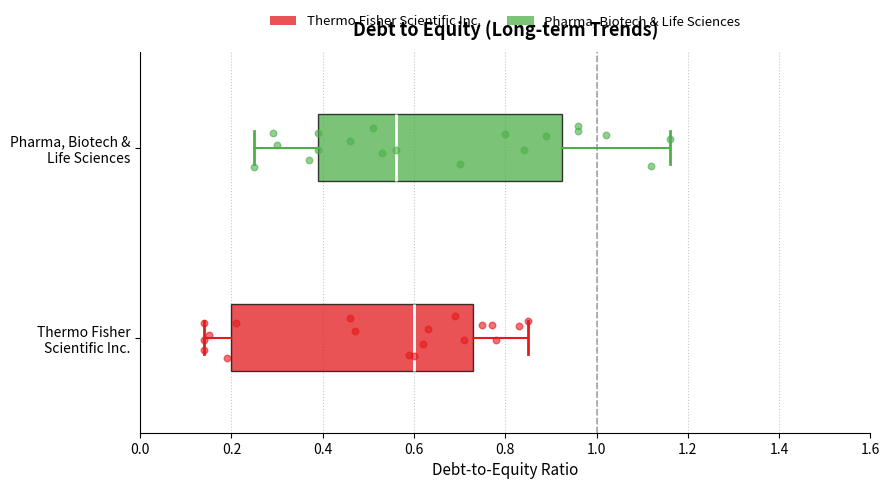

Reading bottom to top, transcribe this box plot: for each box, give where its median line is, the range the box spans, and where its two whiskers end, as read against the x-axis. The values are not printed on the chart, so give them approximately, as read against the axis.

Thermo Fisher Scientific Inc.: median 0.60, box 0.20 to 0.74, whiskers 0.14 to 0.86
Pharma, Biotech & Life Sciences: median 0.56, box 0.40 to 0.92, whiskers 0.26 to 1.16